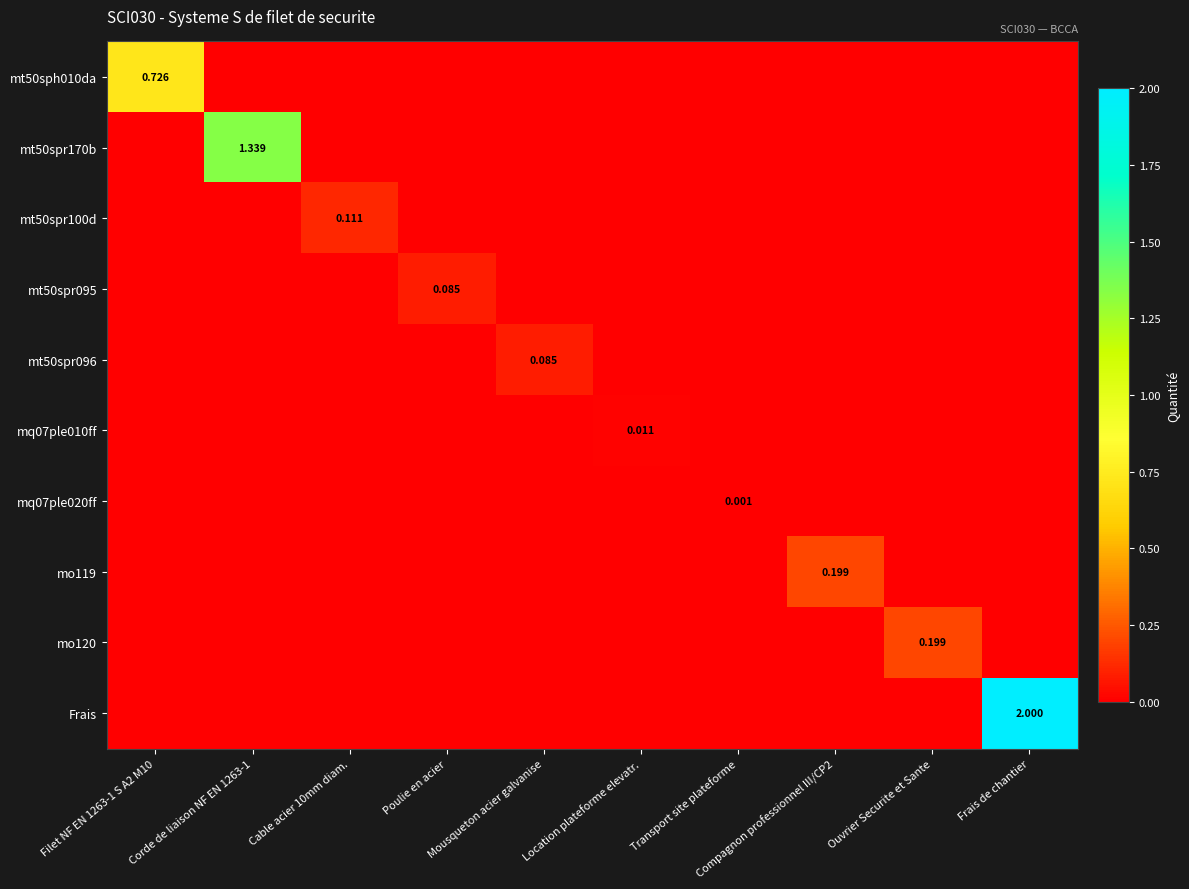

What is the difference between the highest and lowest values at Frais de chantier?

2.0